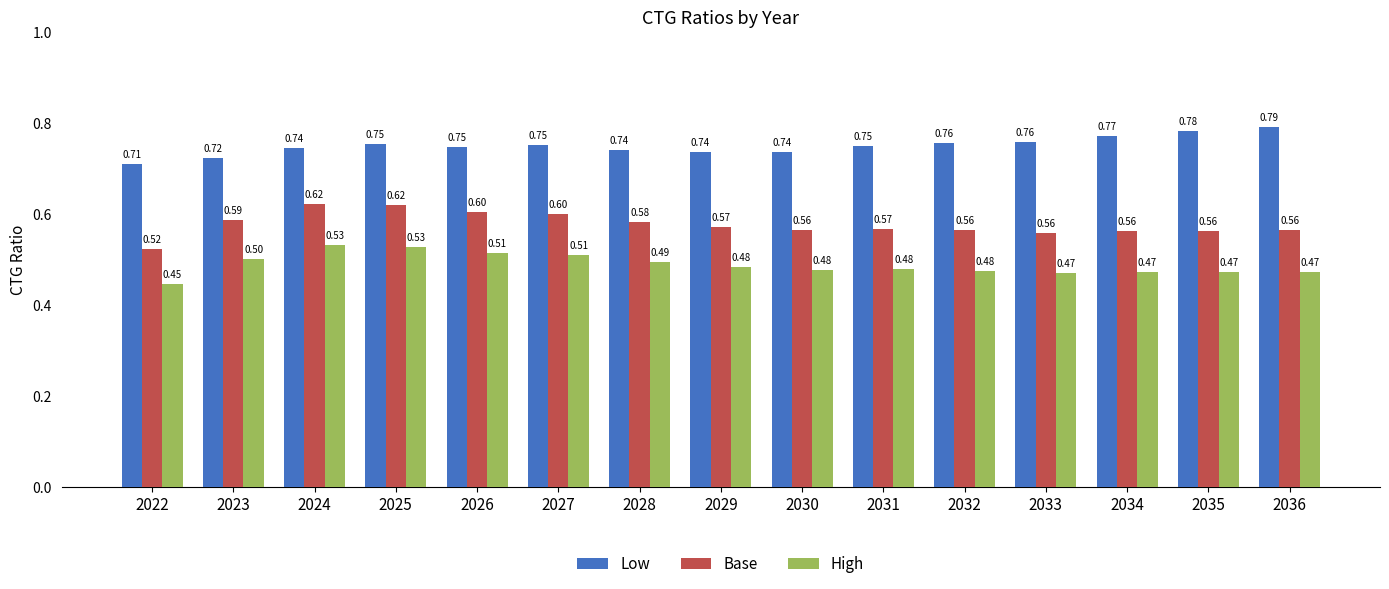

What is the difference between the highest and lowest values at 2036?

0.3